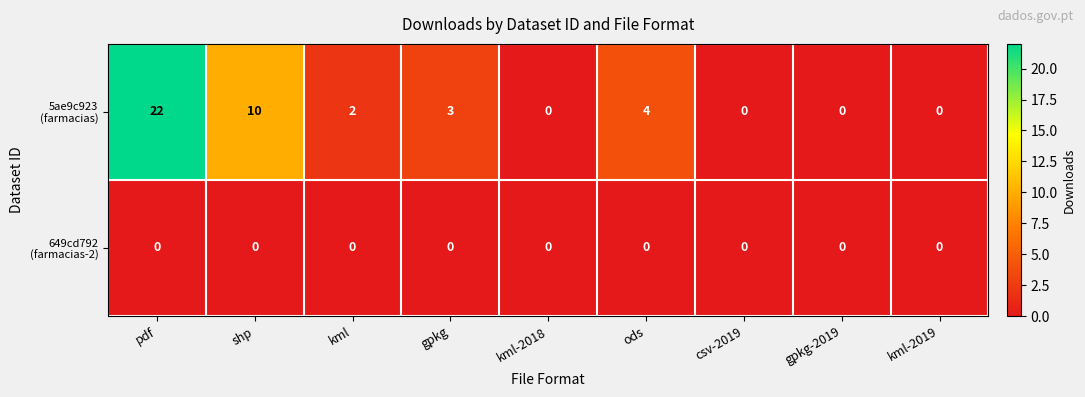

List the series in order of their overall mean, highest first.

5ae9c923 (farmacias), 649cd792 (farmacias-2)